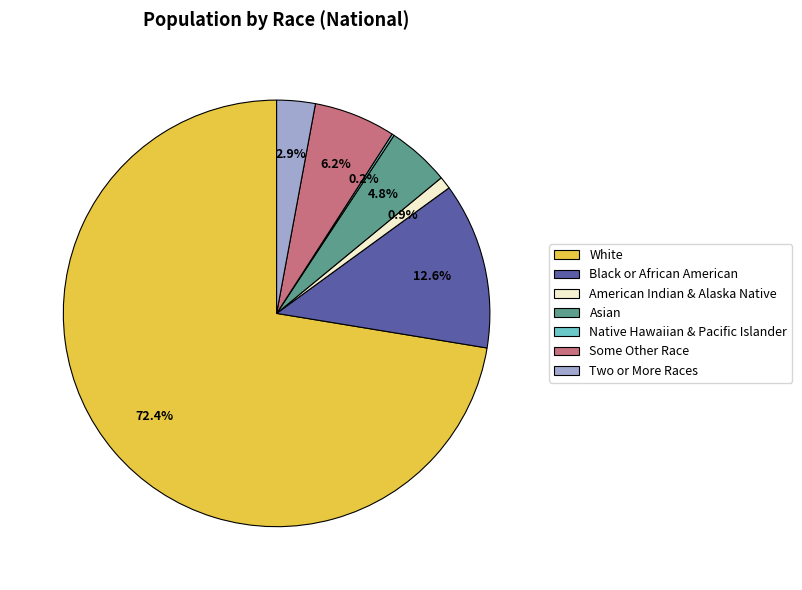

Which category has the biggest portion of the pie?

White